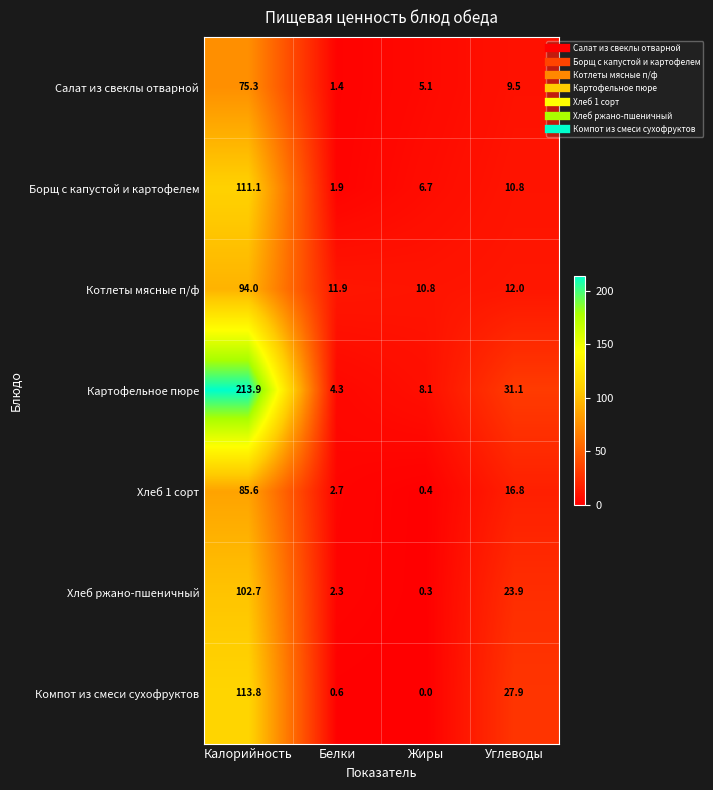

What is the difference between the highest and lowest values at Жиры?

10.8